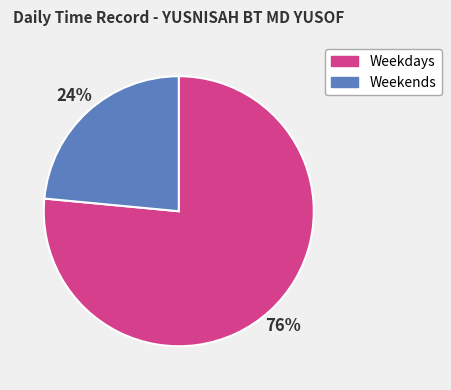

To the nearest percent, what is the average slice percentage?

50%